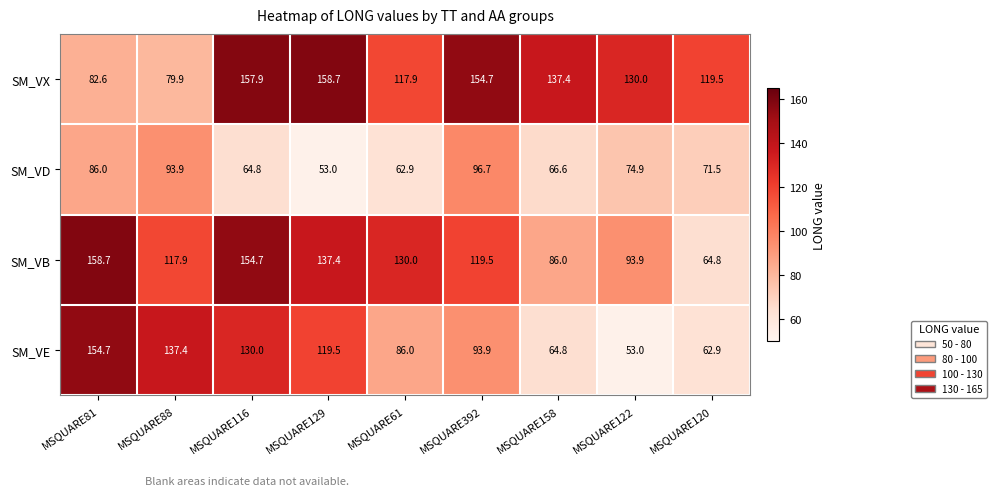

What is the average value of the SM_VX series?

126.5